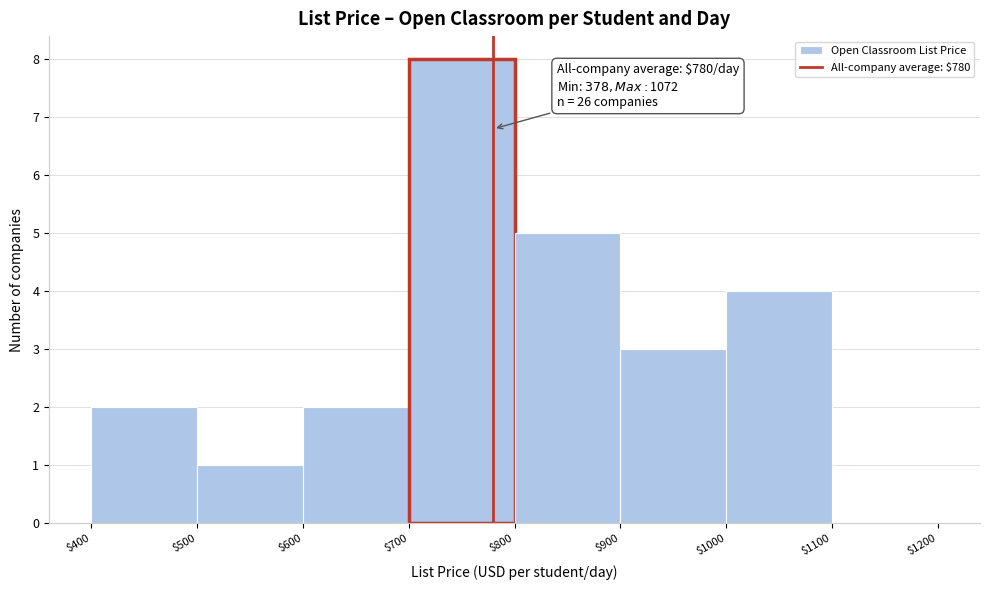

Over which range of the x-axis is the bar tallest?

$700 to $800